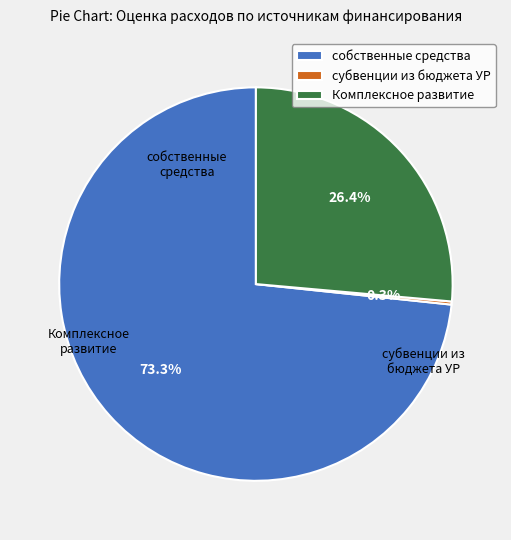

To the nearest percent, what is the average slice percentage?

33%